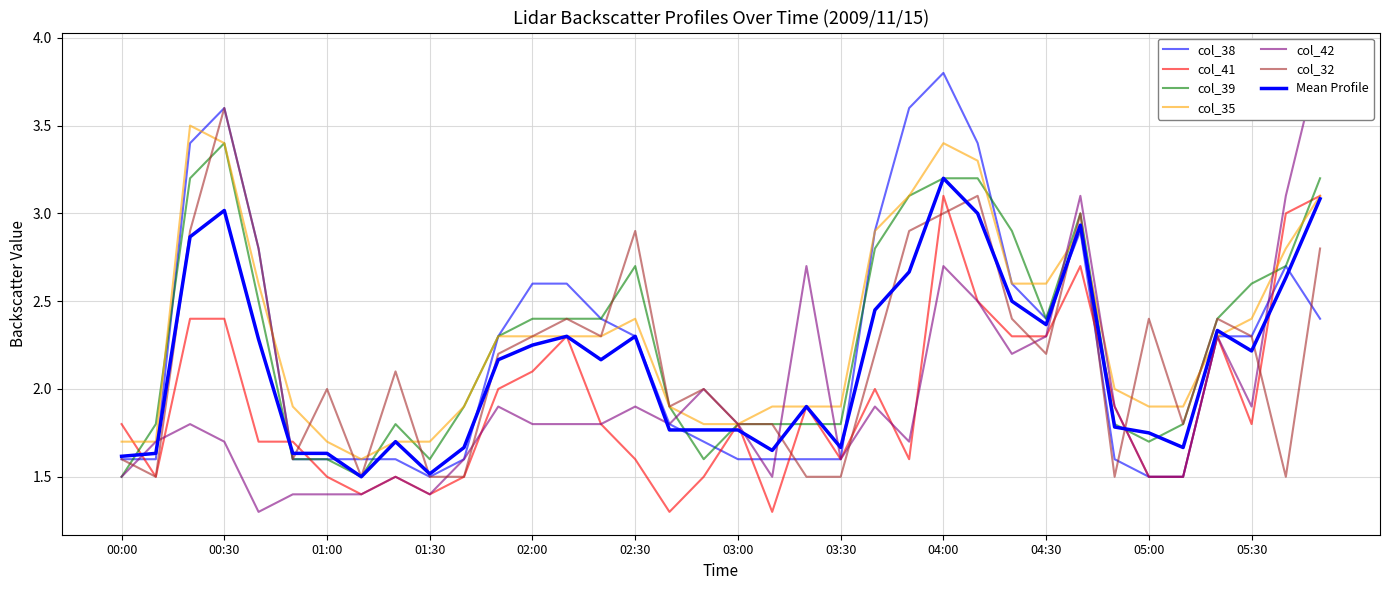

What is the lowest value of the col_38 series?

1.5